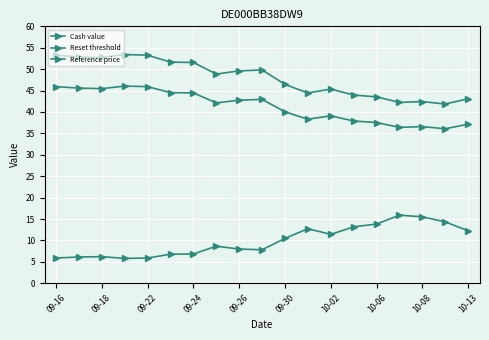

How many lines are shown in the chart?

3